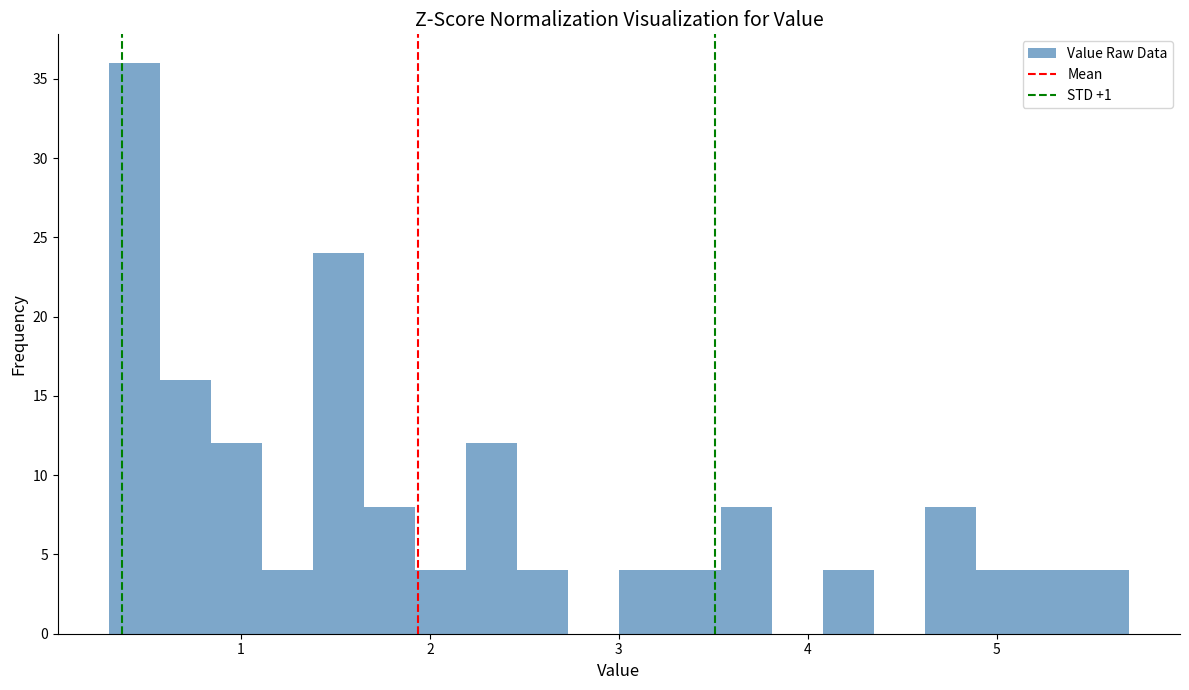

Around what value on the x-axis is the tallest bar? Give the approximate position of its centre, as read against the axis.

0.4